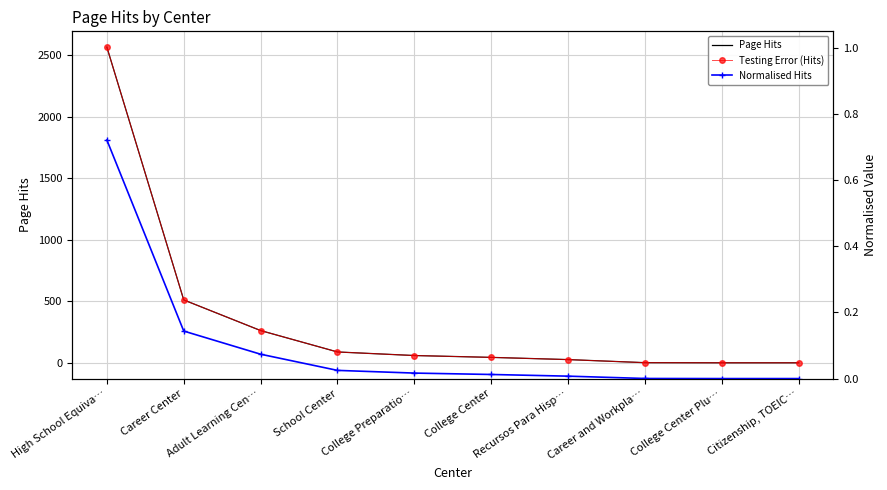

The Page Hits series shows 262.0 at Adult Learning Cen…. True or false?

True